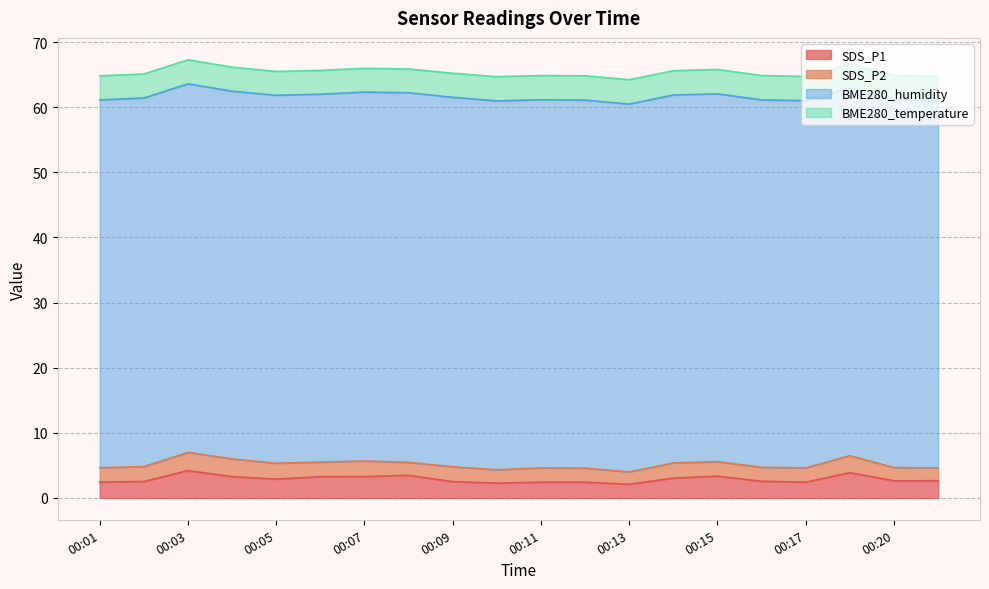

What is the difference between the SDS_P1 values at 00:02 and 00:15?

0.8